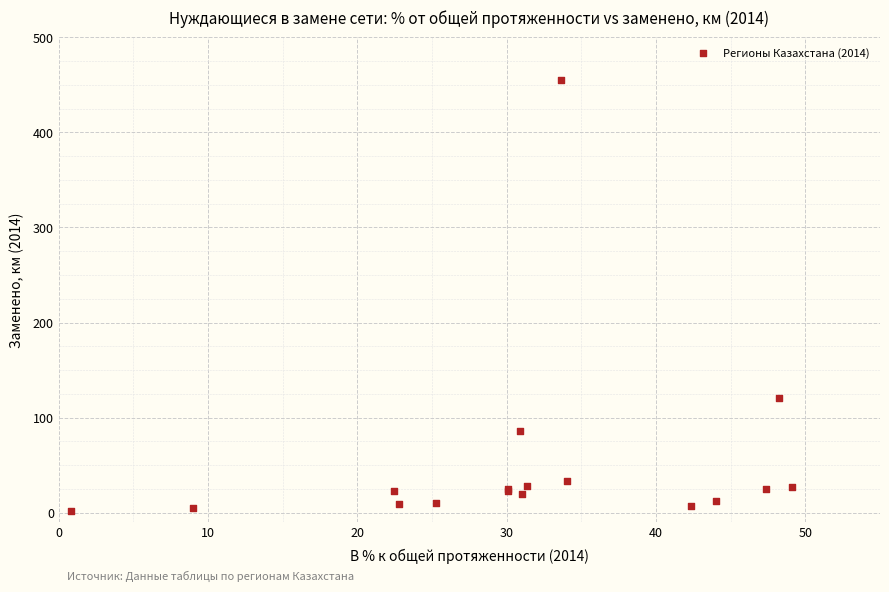

What Y value in the scatter plot is closest to 228?

120.9